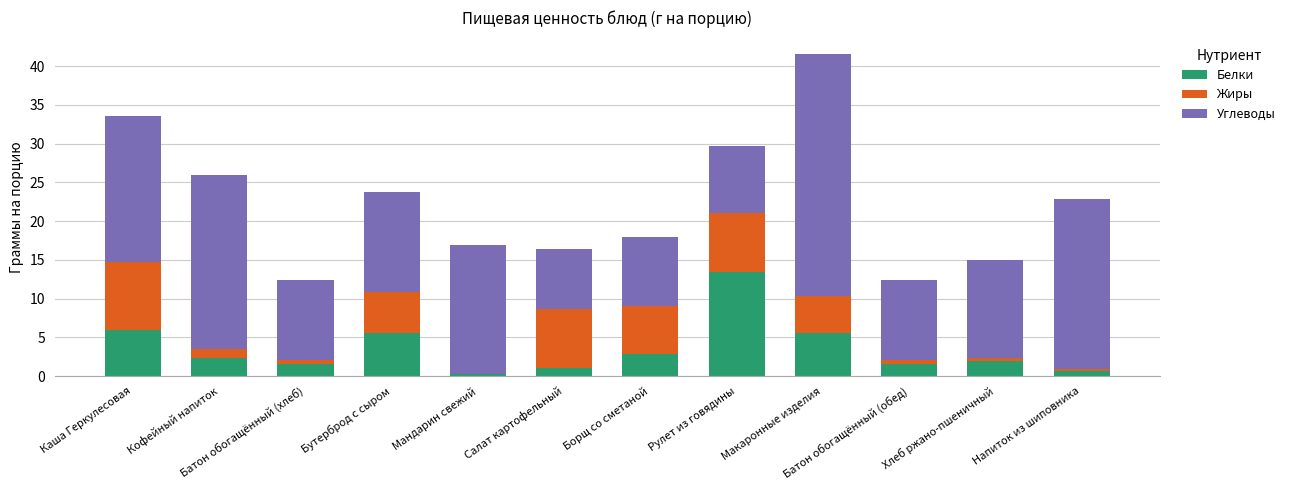

At which category is the sum across all series the highest?

Макаронные изделия